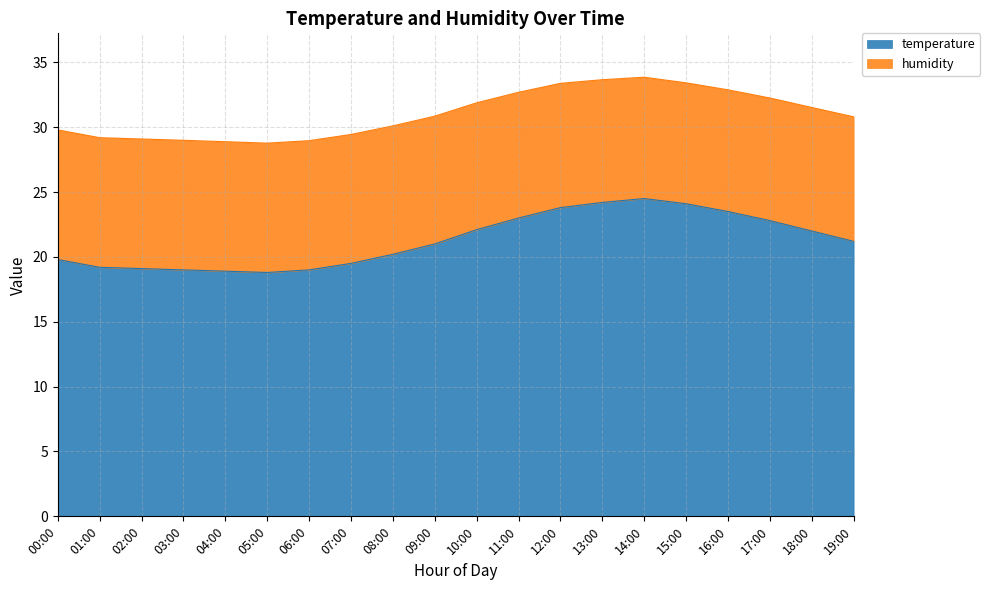

Reading left to right, what are all the values shown in this chart?

00:00=19.8	01:00=19.2	02:00=19.1	03:00=19.0	04:00=18.9	05:00=18.8	06:00=19.0	07:00=19.5	08:00=20.2	09:00=21.0	10:00=22.1	11:00=23.0	12:00=23.8	13:00=24.2	14:00=24.5	15:00=24.1	16:00=23.5	17:00=22.8	18:00=22.0	19:00=21.2